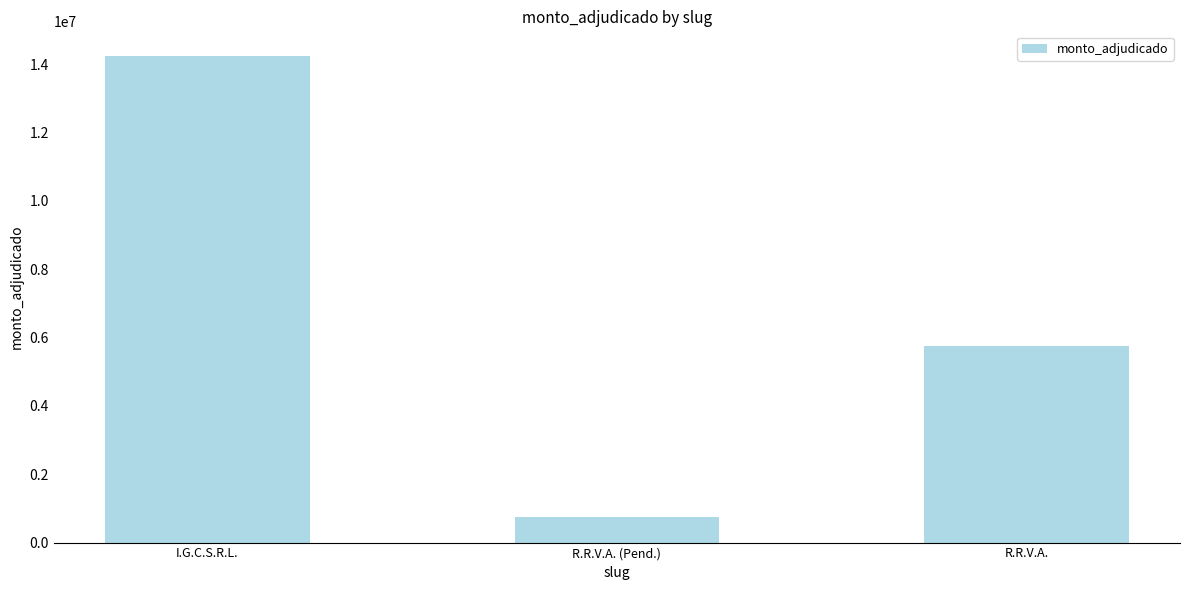

What is the difference between the values at R.R.V.A. (Pend.) and I.G.C.S.R.L.?

13500000